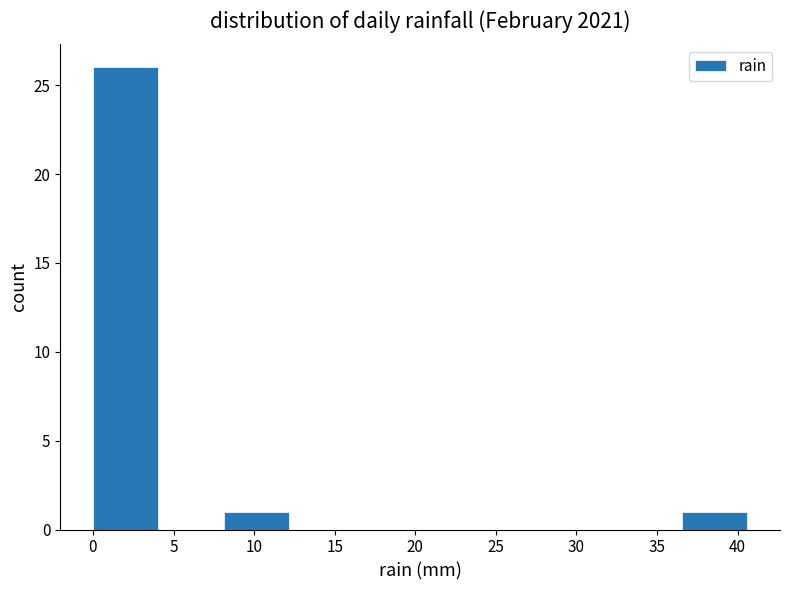

Reading left to right, list every bar in this chart as the range it spans on the x-axis followed by its height. Neither the bar edges nor the heights are printed on the chart, so give them approximately, as read against the axes.

0.0 to 4.0: 26
4.0 to 8.0: 0
8.0 to 12.0: 1
12.0 to 16.0: 0
16.0 to 20.5: 0
20.5 to 24.5: 0
24.5 to 28.5: 0
28.5 to 32.5: 0
32.5 to 36.5: 0
36.5 to 40.5: 1